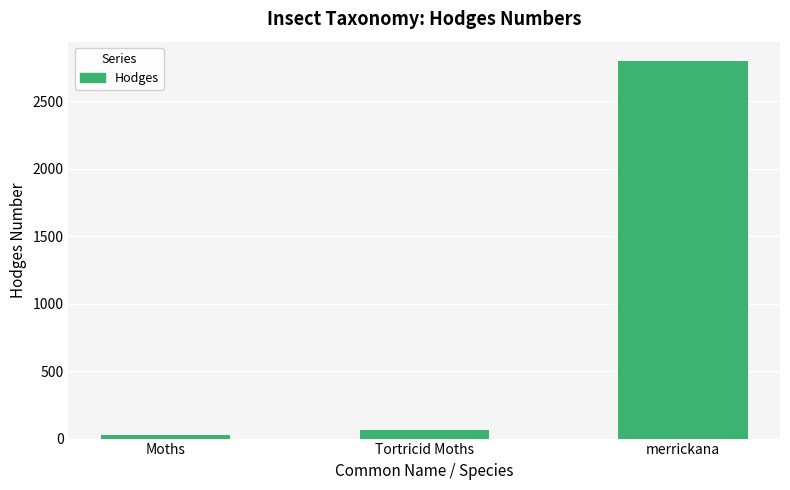

What is the change in value from Moths to Tortricid Moths?

+33.1